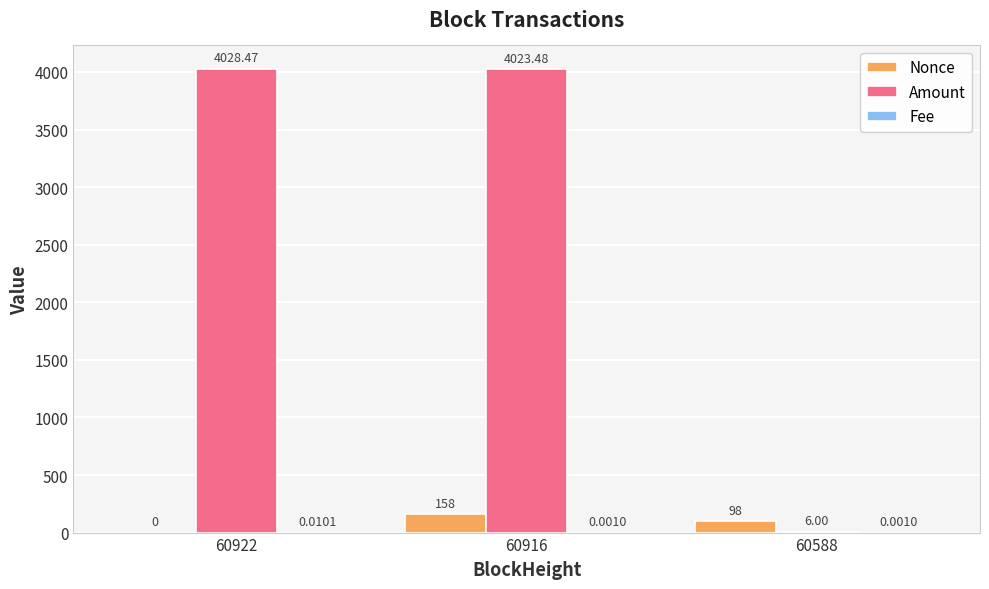

Which series has the largest total across all categories?

Amount